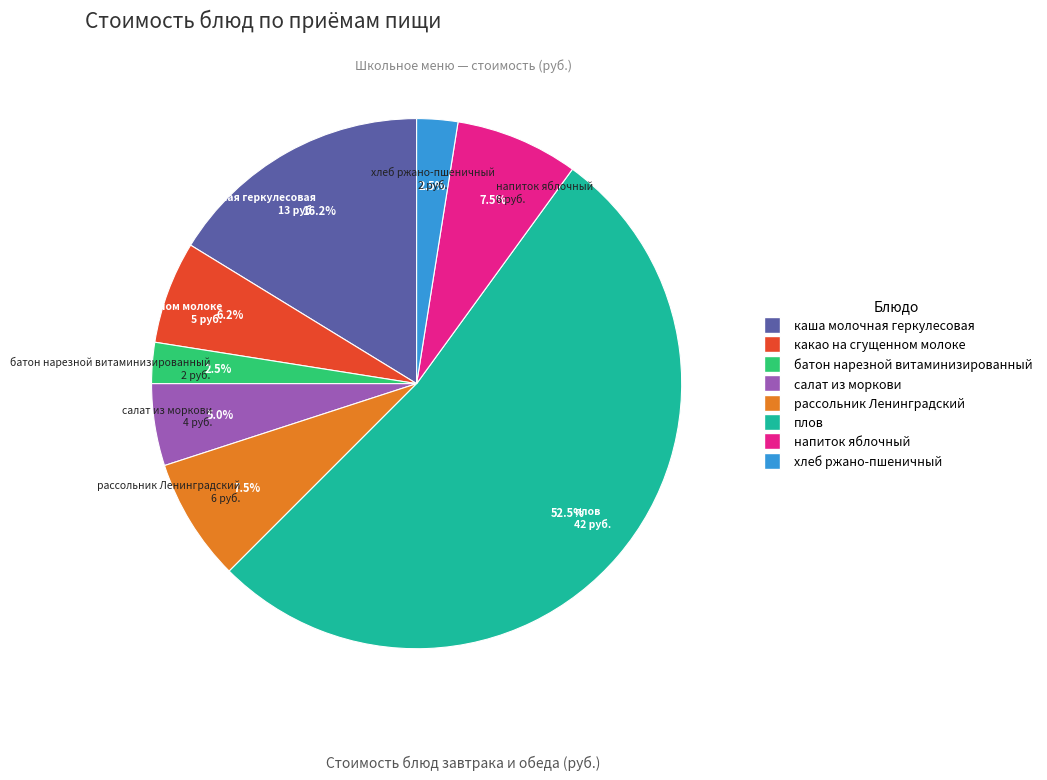

How many slices are in this pie chart?

8